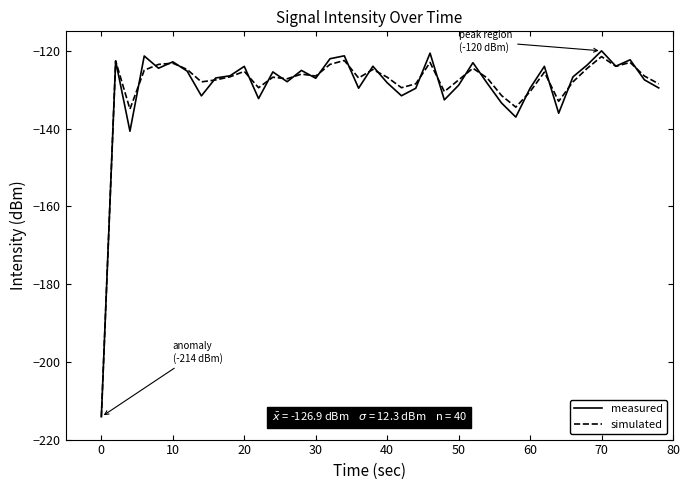

What is the minimum value shown in the chart?

-214.1